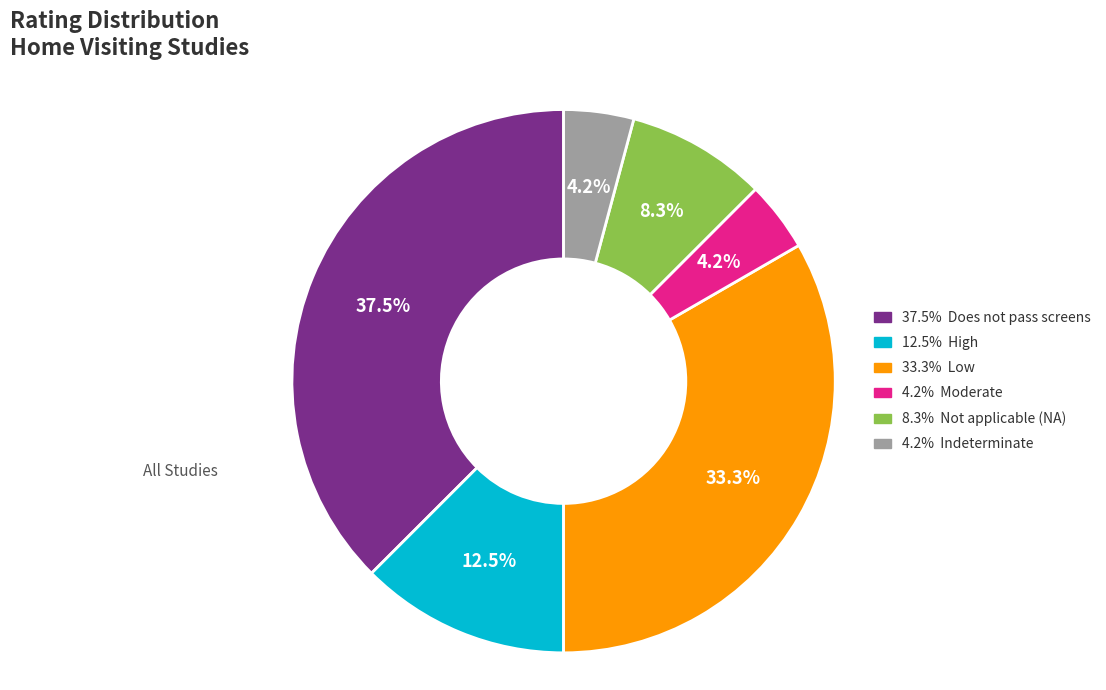

Does any single category account for the majority?

No